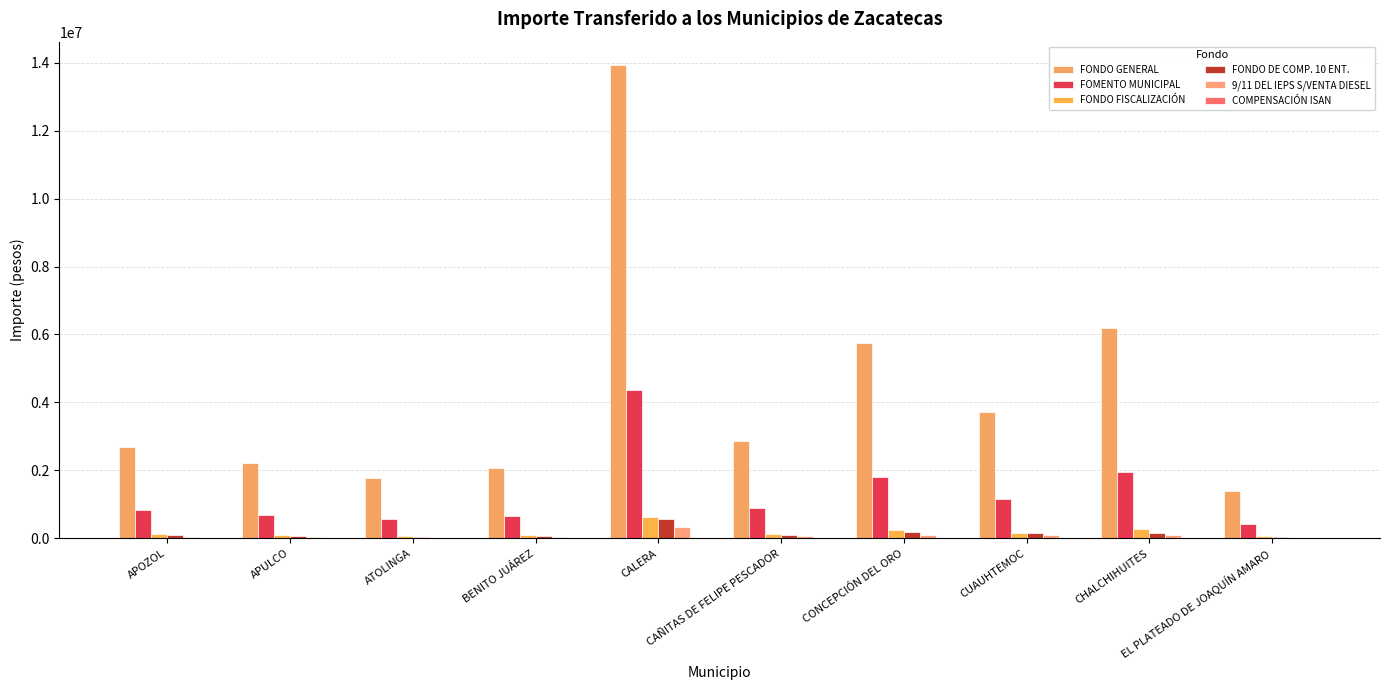

What is the greatest value displayed?

13922866